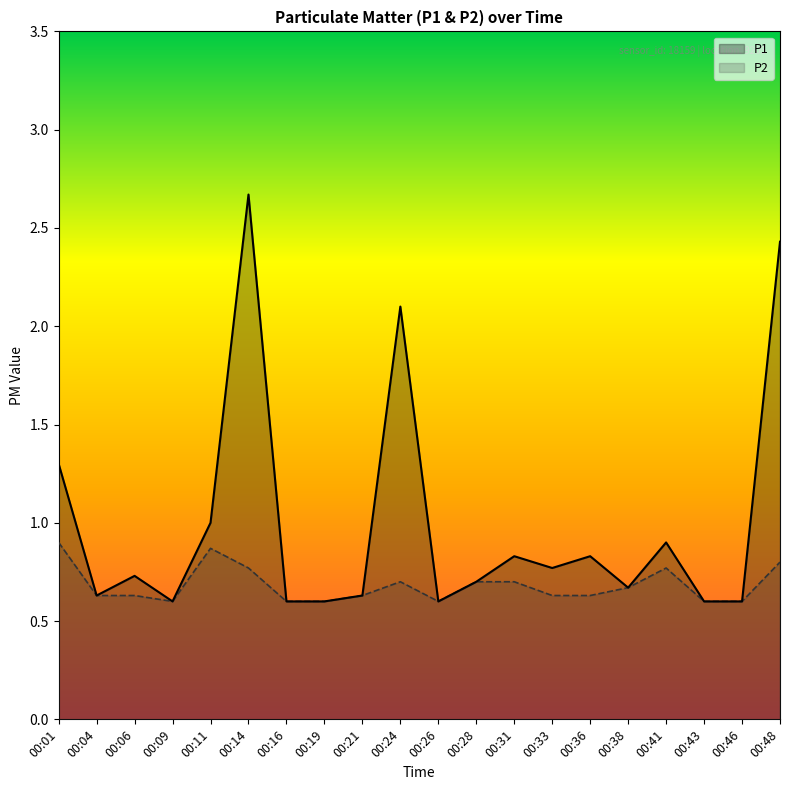

Does the chart display data point markers on the line(s)?

No